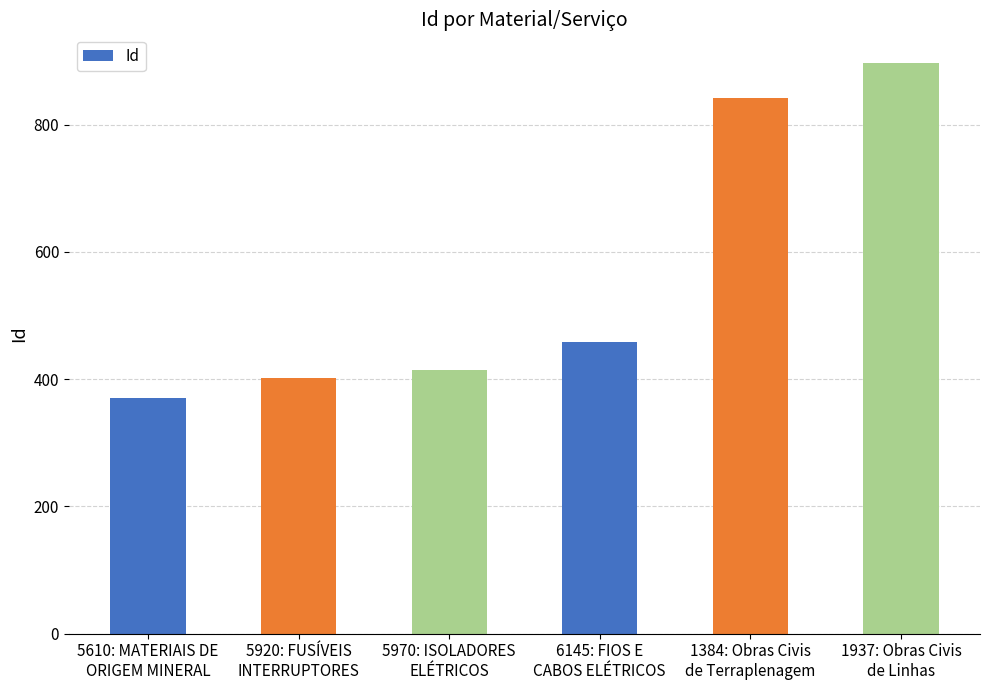

What is the difference between the second highest and second lowest values?

440